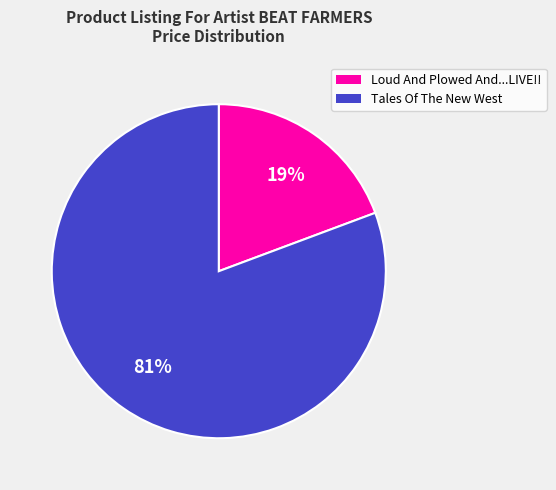

Do Tales Of The New West and Loud And Plowed And...LIVE!! together represent more than half of the pie?

Yes